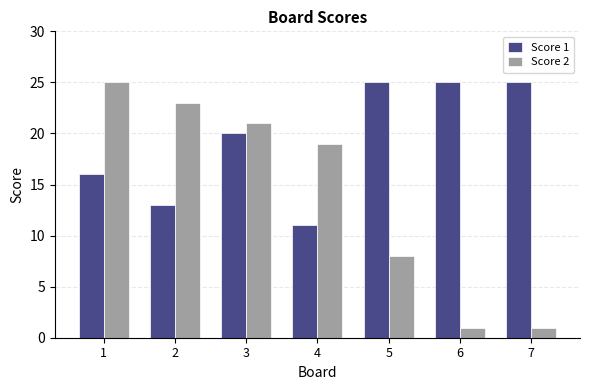

What is the difference between the second highest and minimum values in the Score 2 series?

22